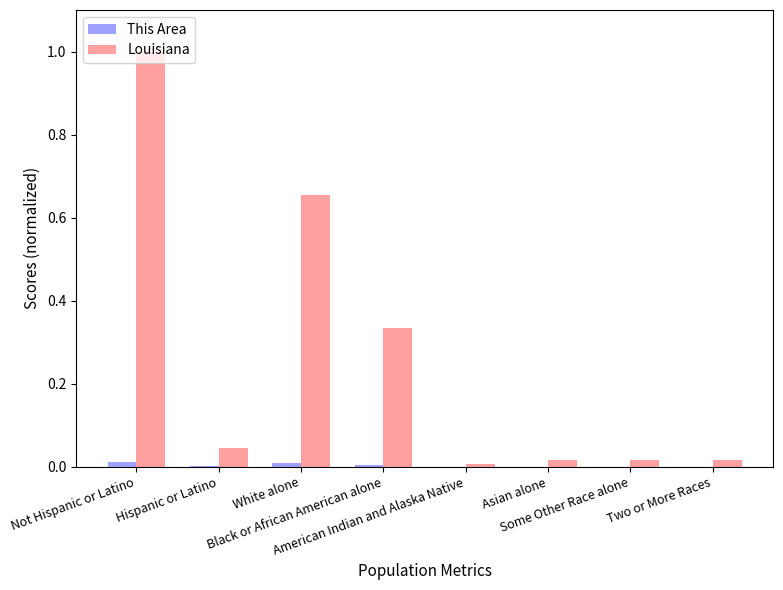

Which category has the highest value in the Louisiana series?

Not Hispanic or Latino